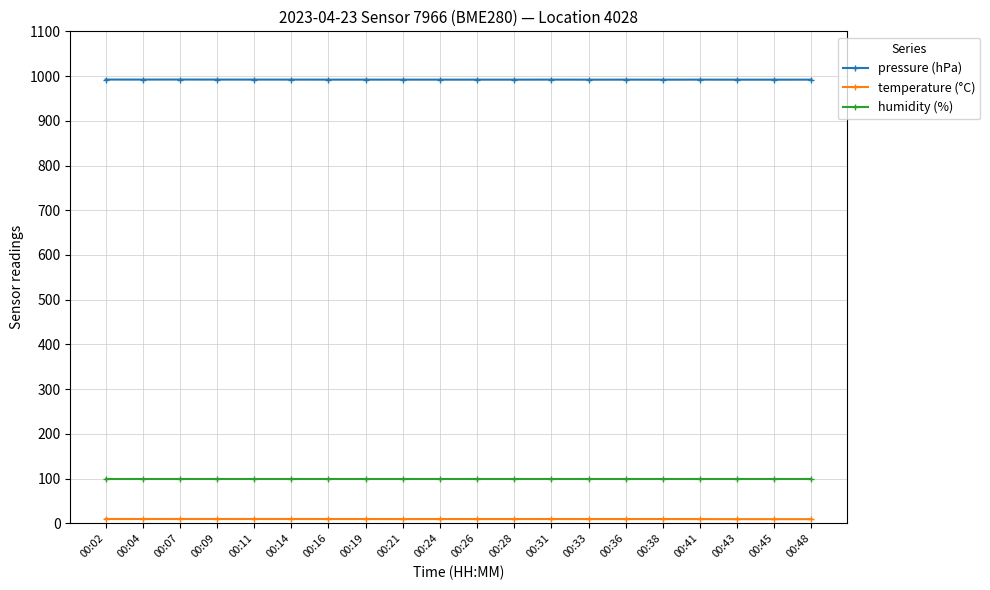

At which label does pressure (hPa) first exceed 992?

00:02